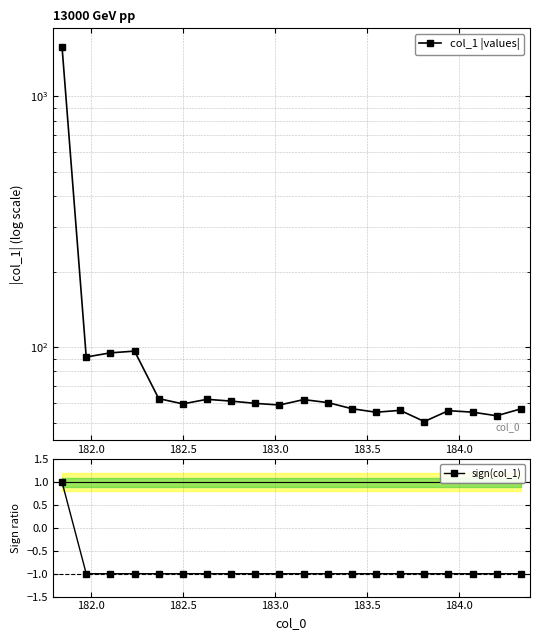

What is the value of the sign(col_1) point at the 10th from the left?

-1